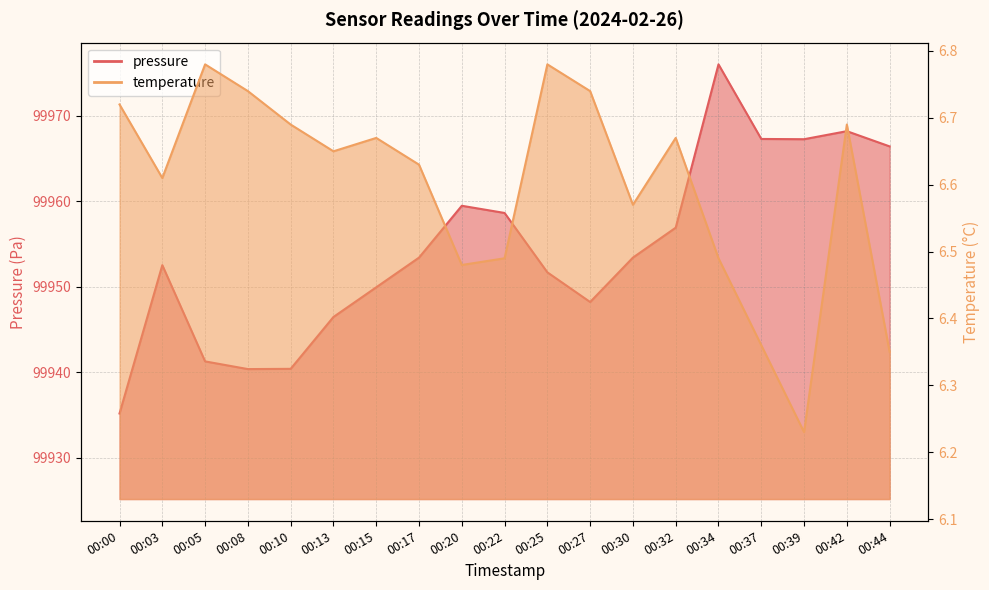

True or false: temperature and pressure intersect in this chart.

False